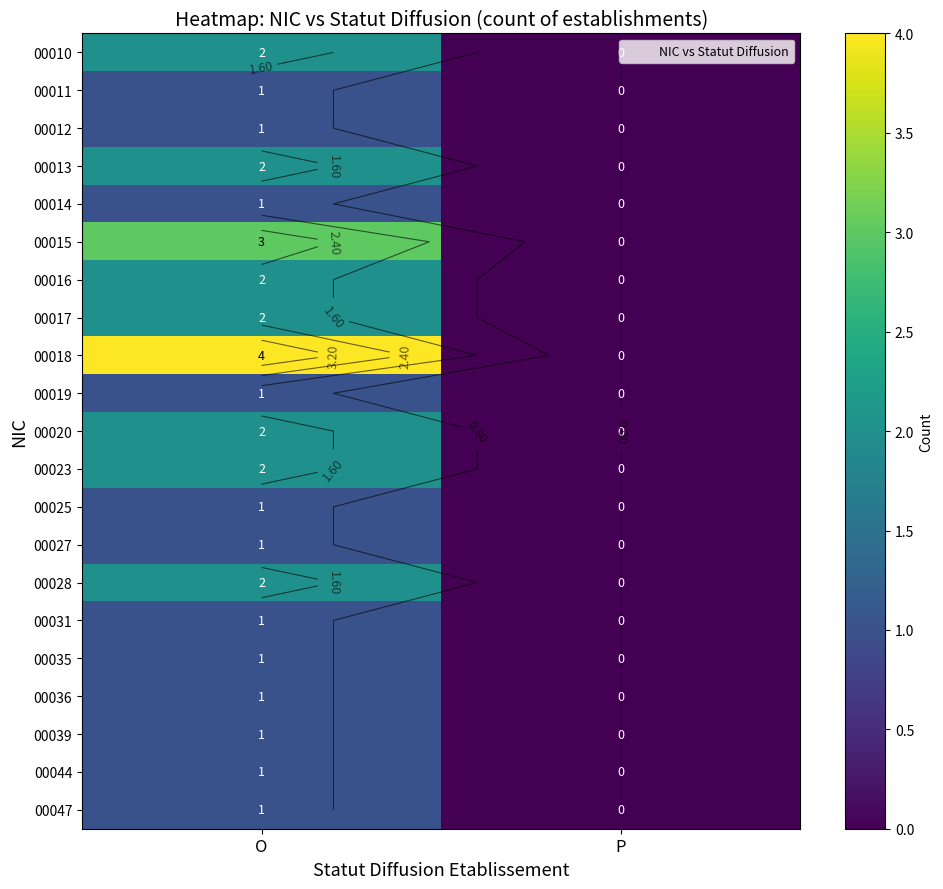

Is the value of 00028 at O greater than the value of 00020 at O?

No